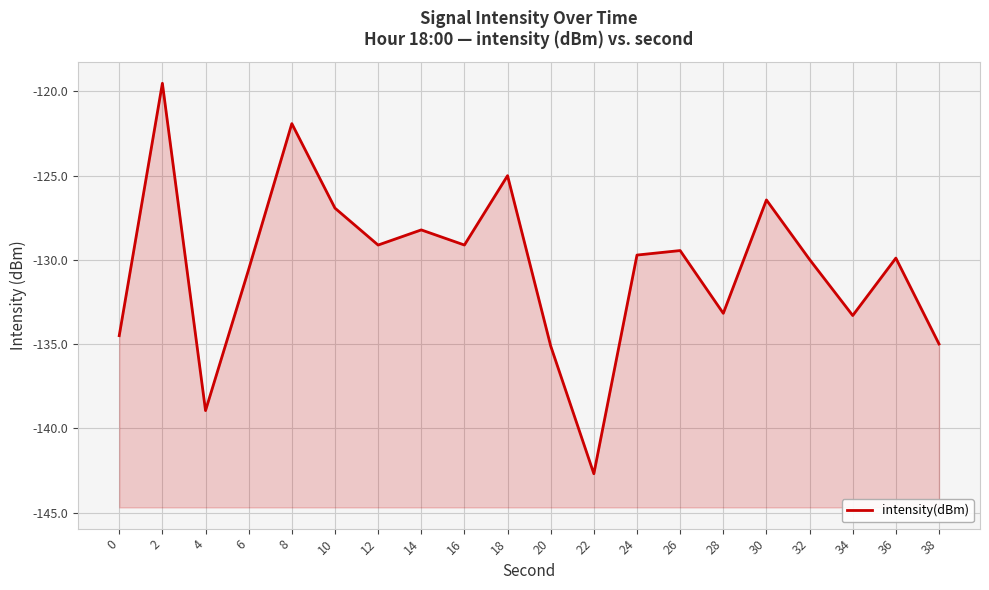

What is the maximum value shown in the chart?

-119.5